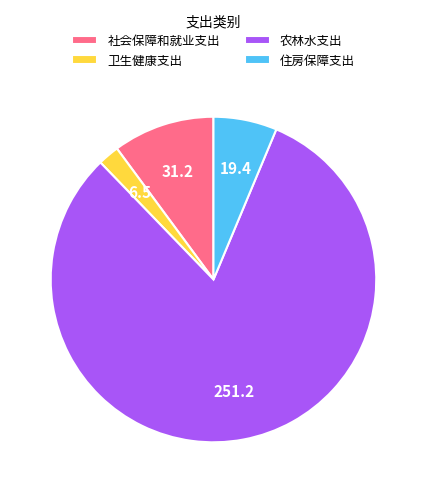

Is the sum of 住房保障支出 and 社会保障和就业支出 greater than half?

No